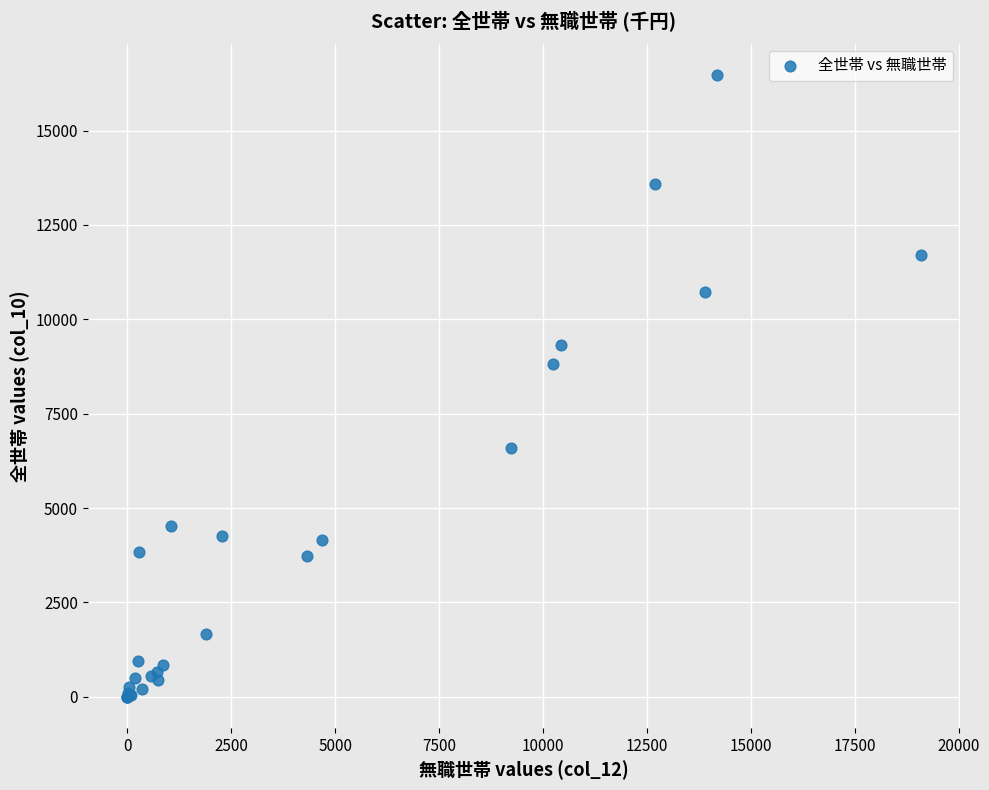

What Y value in the scatter plot is closest to 8239?

8823.0